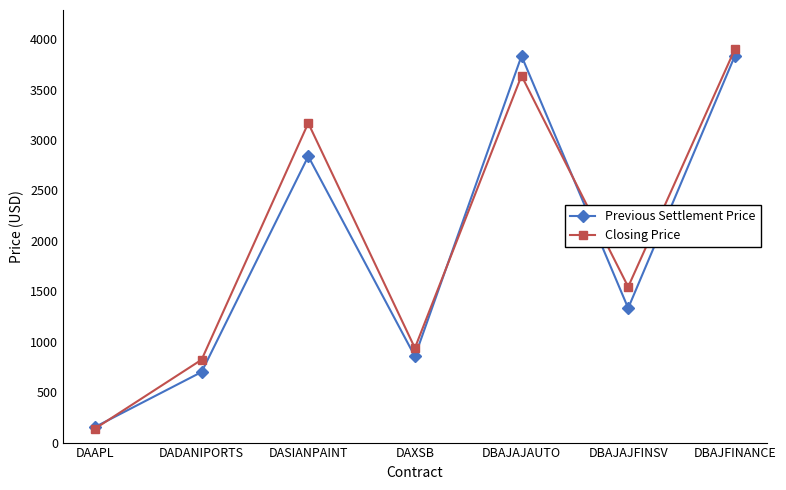

What is the label of the 5th point from the right?

DASIANPAINT